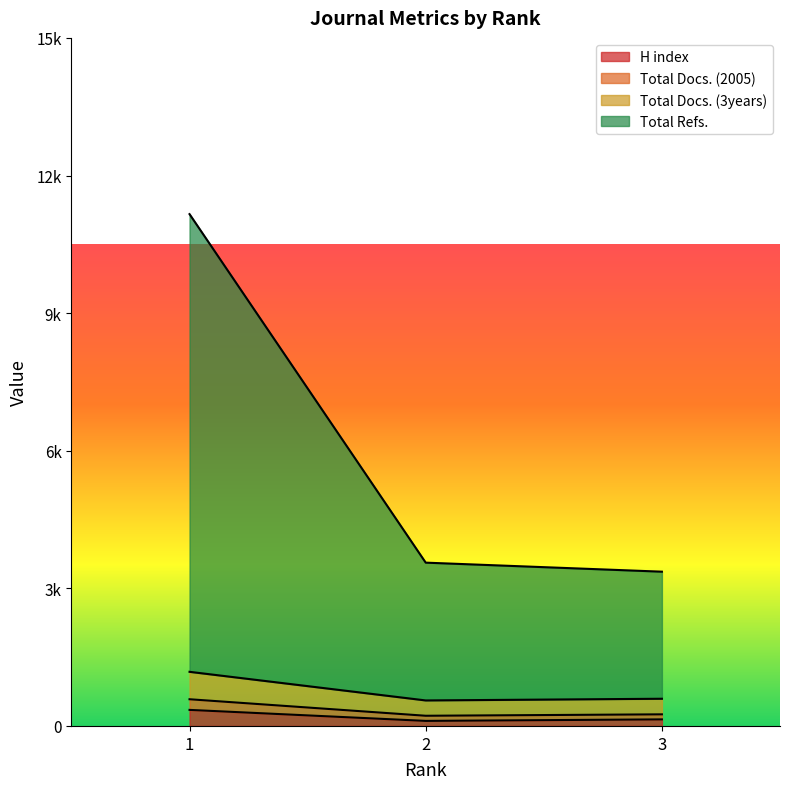

At which label does Total Docs. (3years) reach its peak?

1